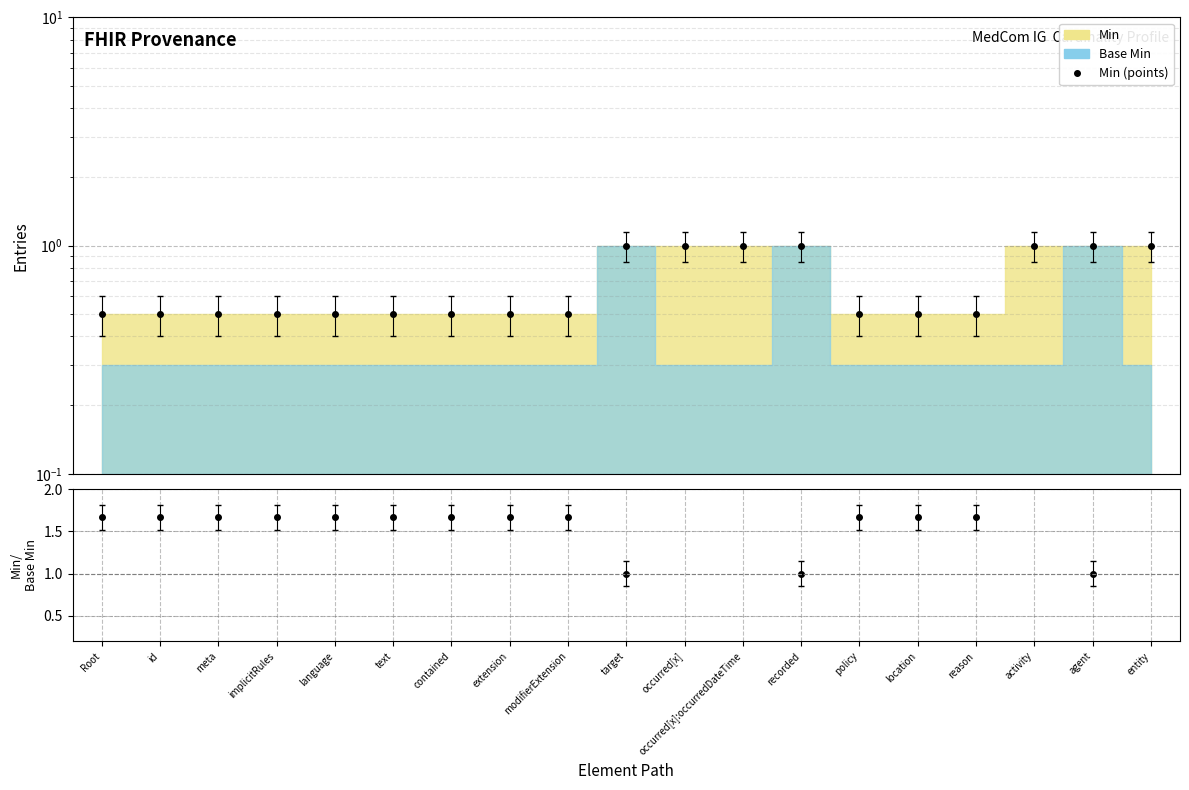

How many interior local valleys does the Min/Base Min series have?

3